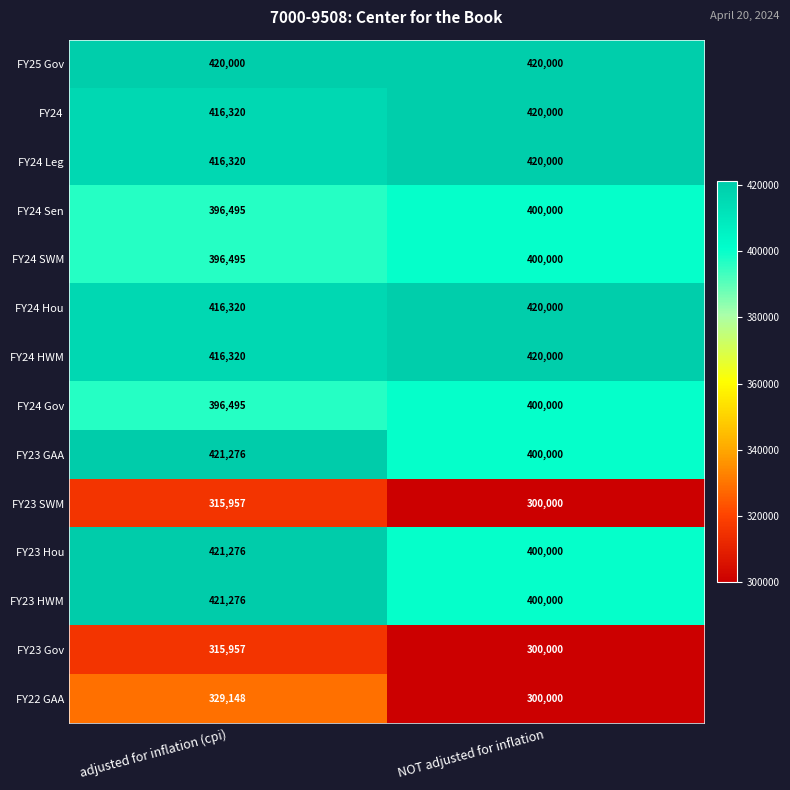

Which category has the lowest value across all series?

NOT adjusted for inflation